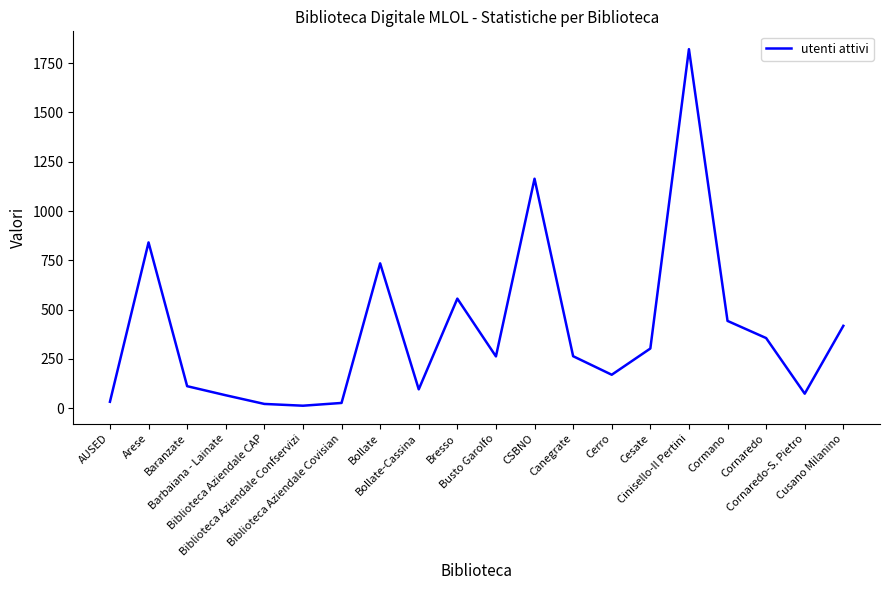

Between Cornaredo-S. Pietro and Busto Garolfo, which is larger?

Busto Garolfo